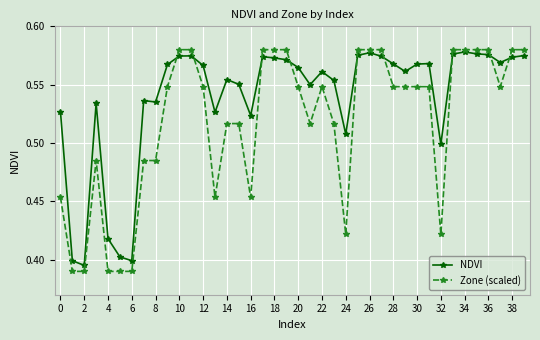

Which series has the largest range (max minus min)?

Zone (scaled)